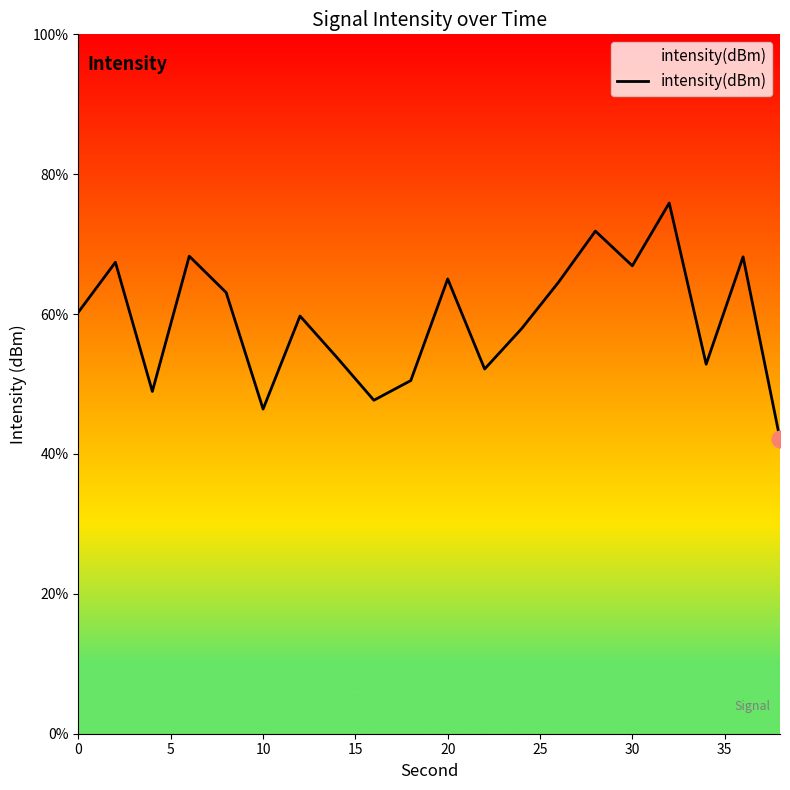

How many distinct data groups are displayed?

1